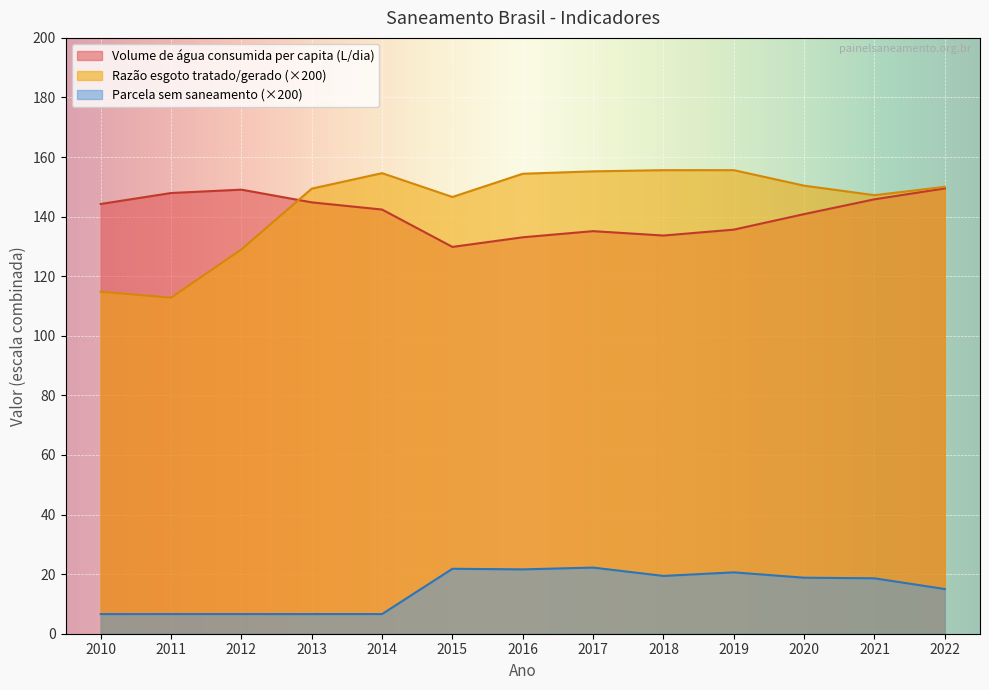

Is it true that Razão entre volume de esgoto tratado e volume gerado equals 129.0 at 2012?

True